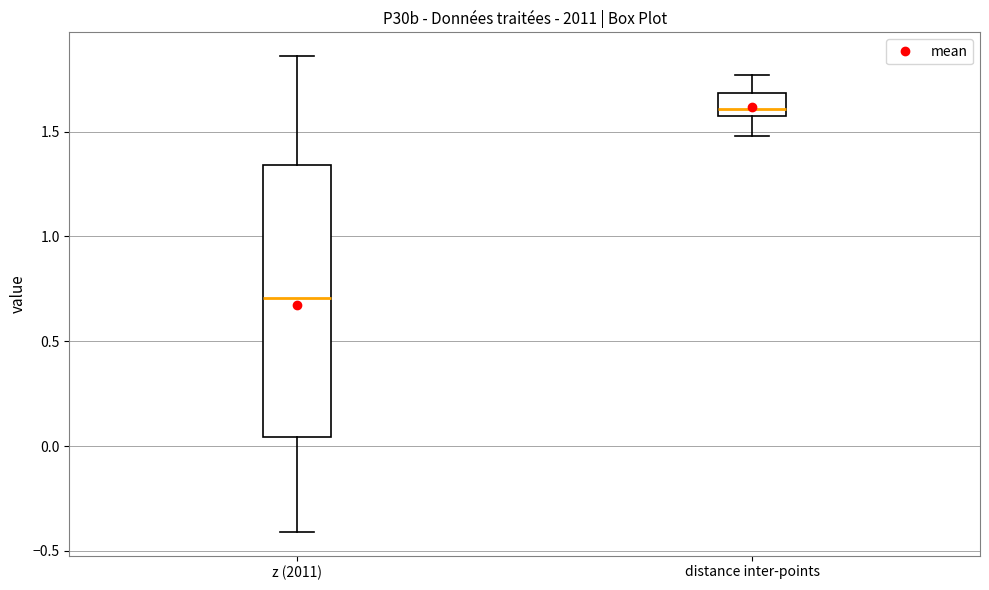

Which box has the highest median line?

distance inter-points